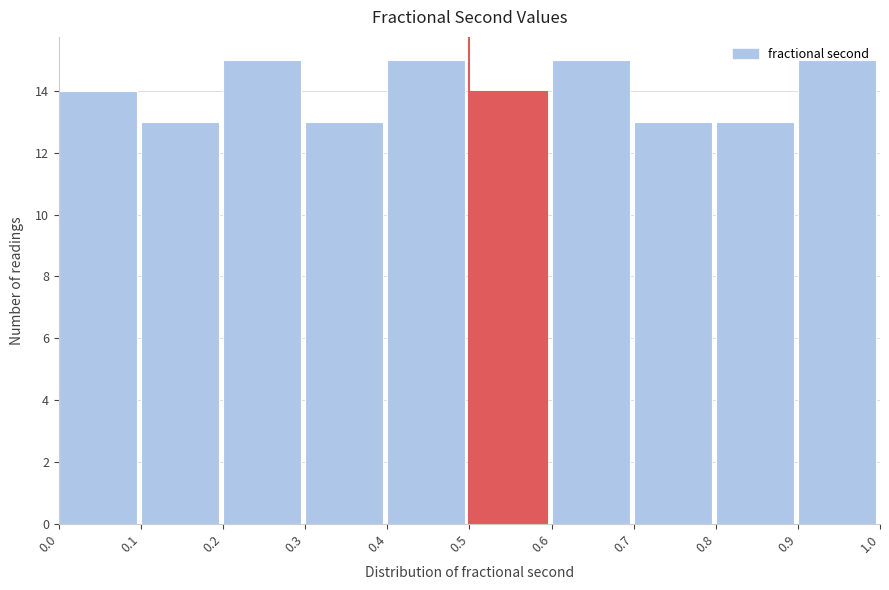

What is the height of the bar covering 0.7 to 0.8 on the x-axis? The values are not printed on the chart, so give them approximately, as read against the axis.

13